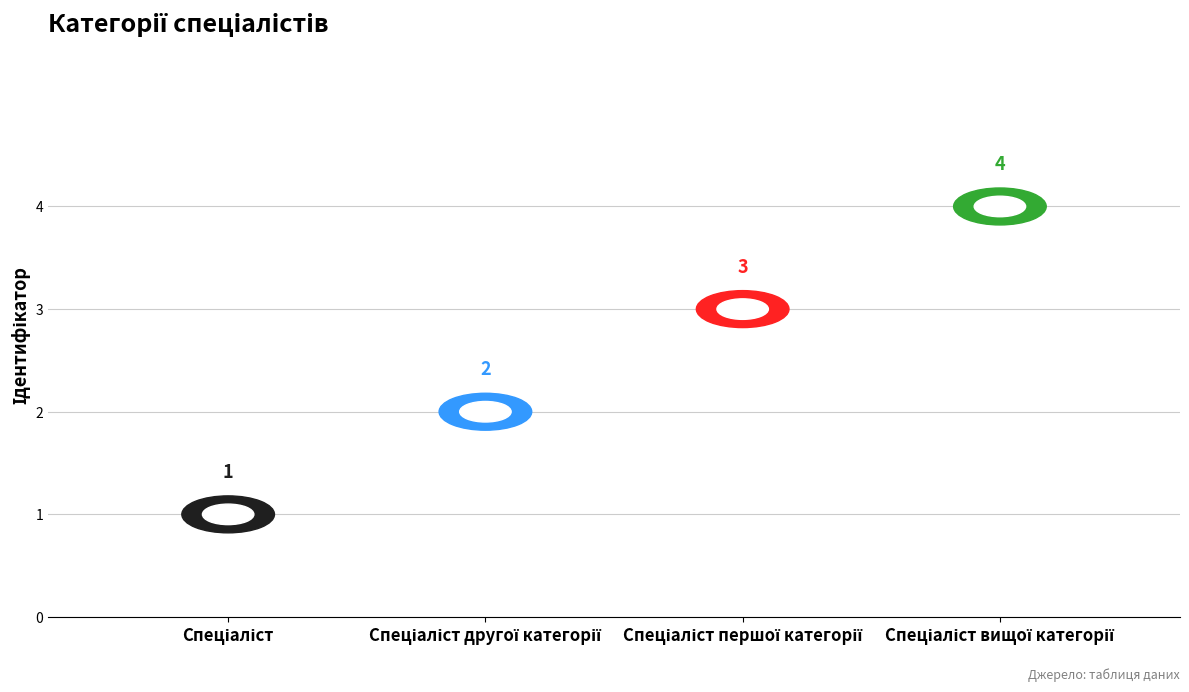

What is the change in value from Спеціаліст to Спеціаліст першої категорії?

+2